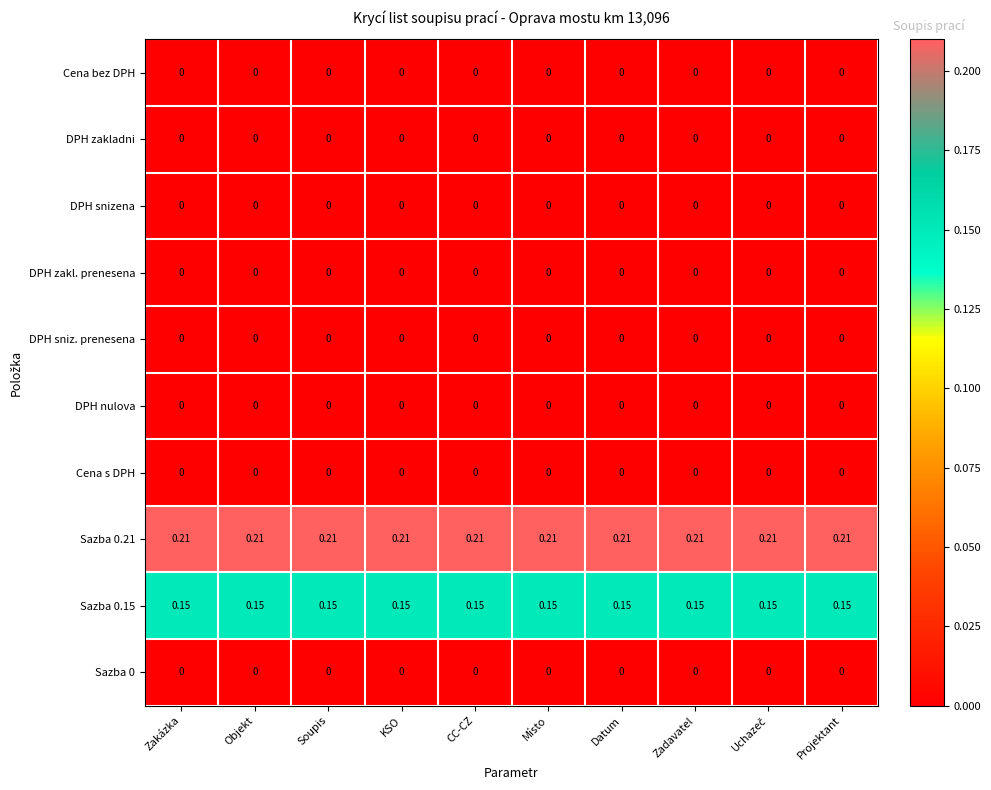

At how many categories does at least one series exceed 0?

10